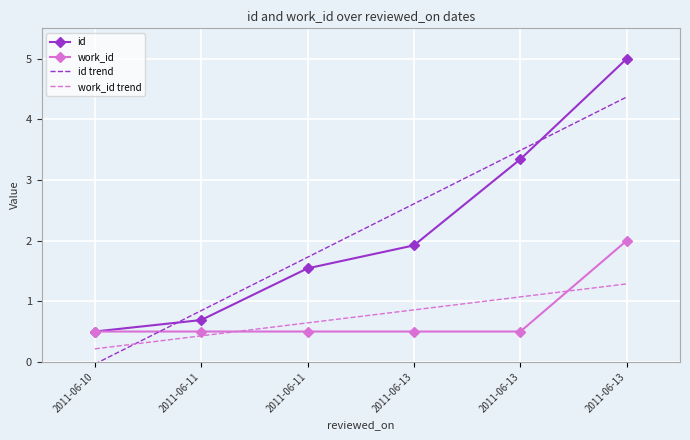

What are all the series names shown in the legend?

id, work_id, id trend, work_id trend